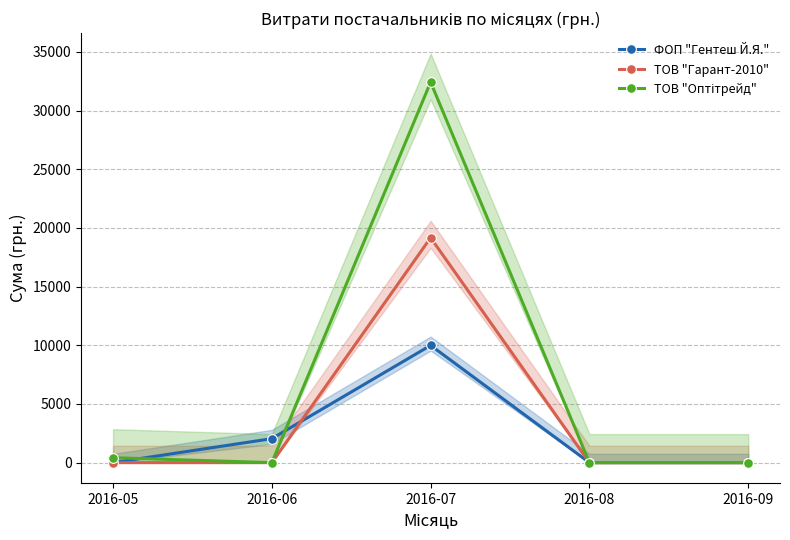

What is the spread (max minus min) of values at 2016-06?

2045